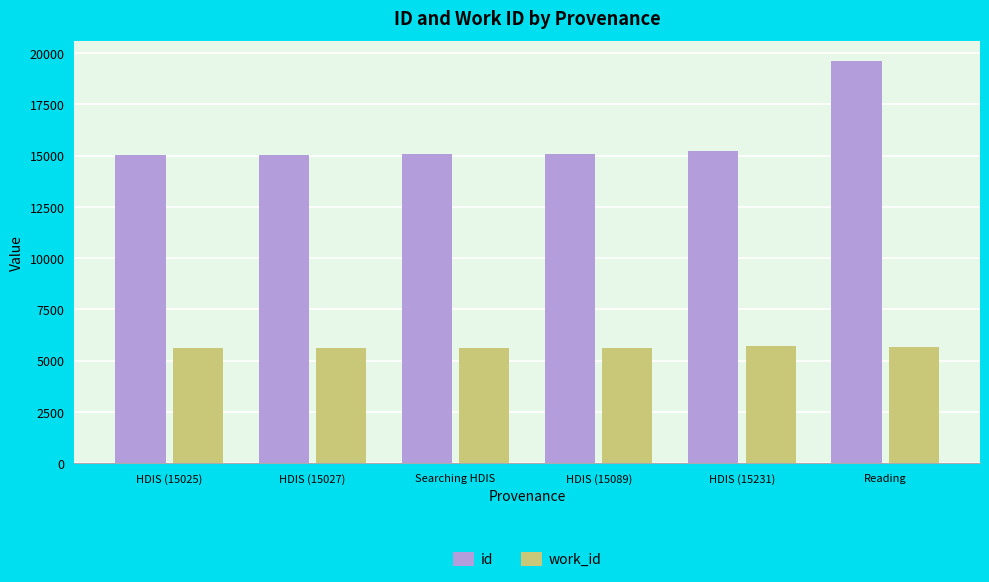

What is the sum of all work_id values?

33807